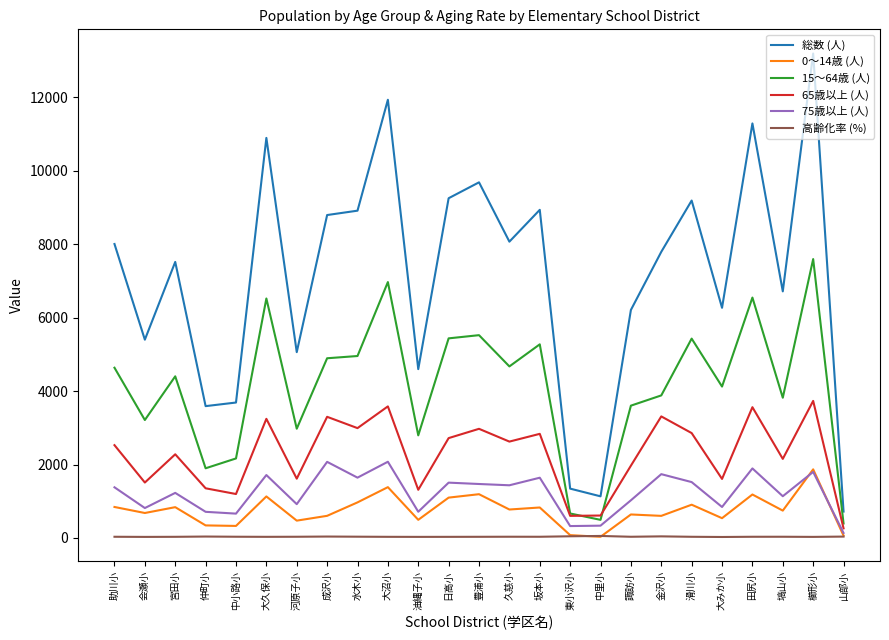

Is the value of 総数 (人) at 滑川小 greater than the value of 0～14歳 (人) at 久慈小?

Yes